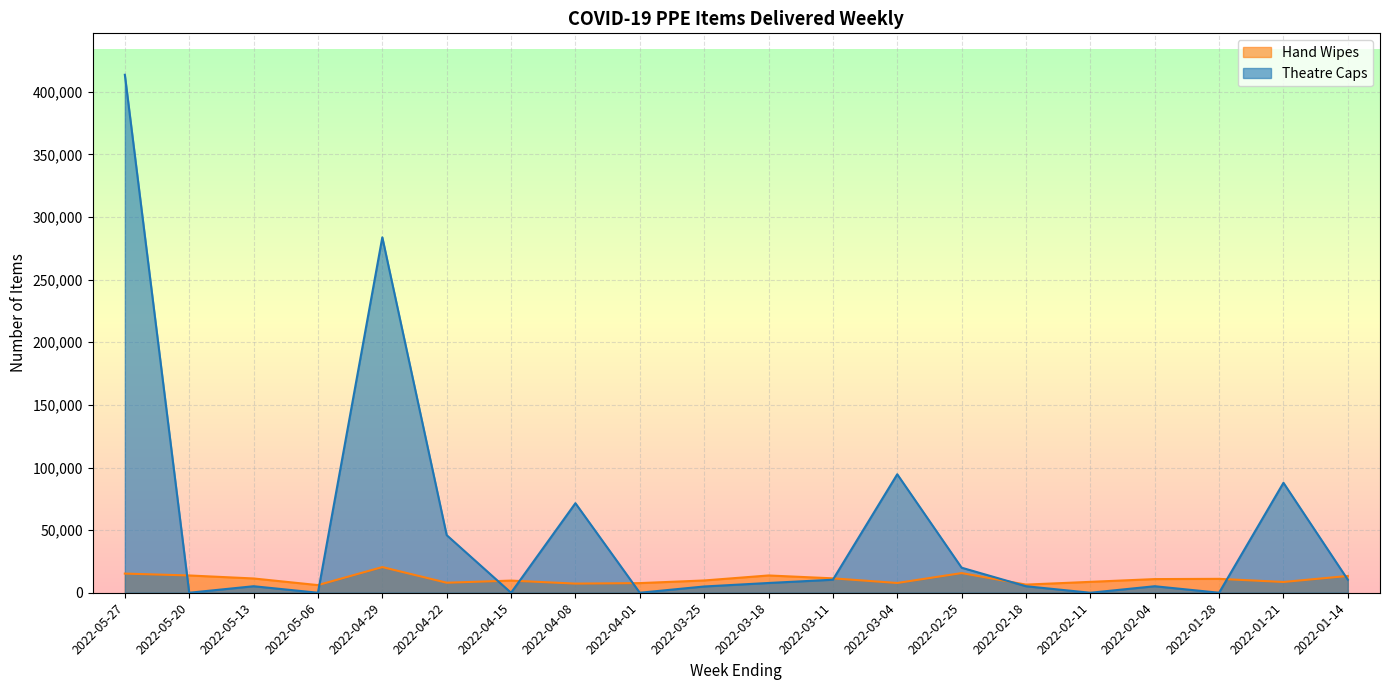

Between which two adjacent categories do Hand Wipes and Theatre Caps first intersect?

2022-05-27 and 2022-05-20